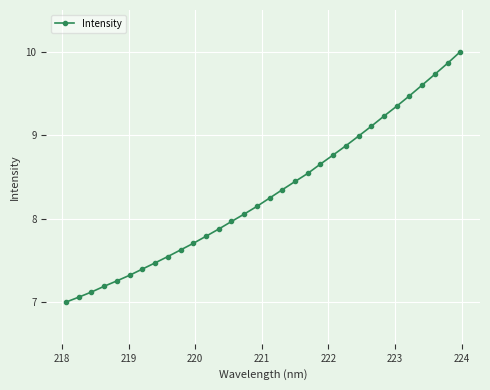

What is the difference between the second highest and minimum values?

2.9